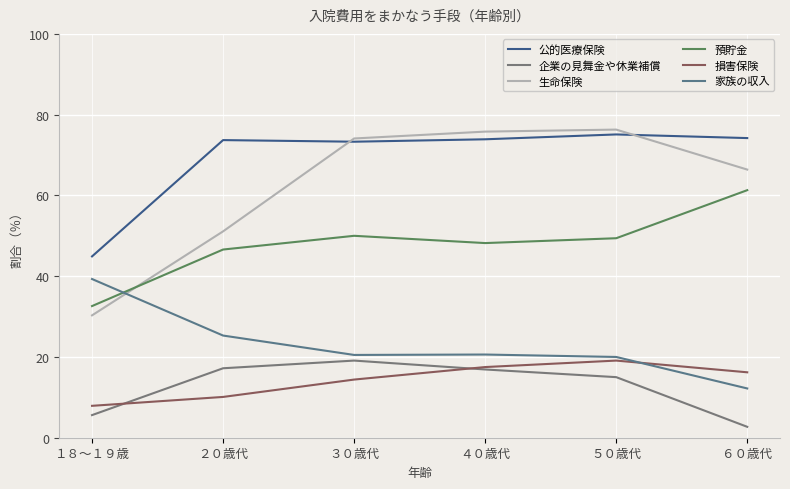

Is it true that 公的医療保険 equals 73.9 at ４０歳代?

True